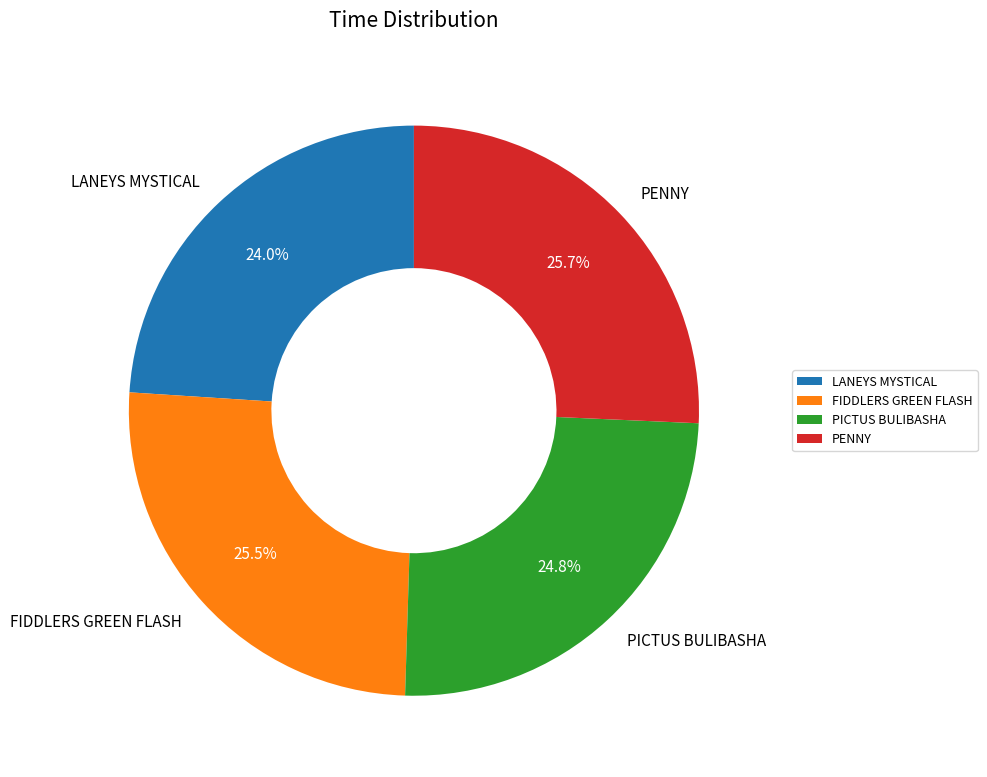

Is there any slice that represents more than half of the pie?

No